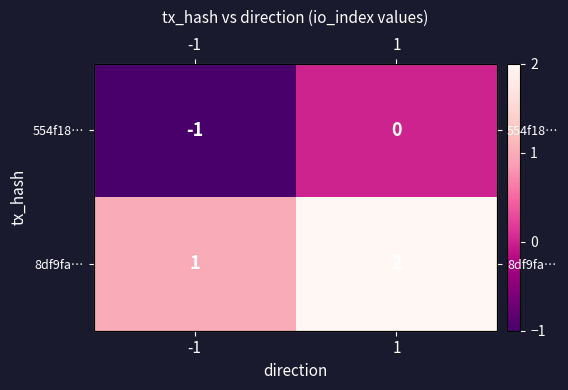

What is the difference between the highest and lowest values at 1?

2